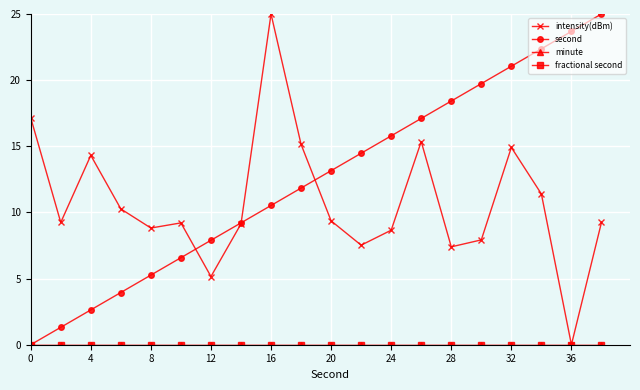

Is this an area chart (filled region under the line)?

No